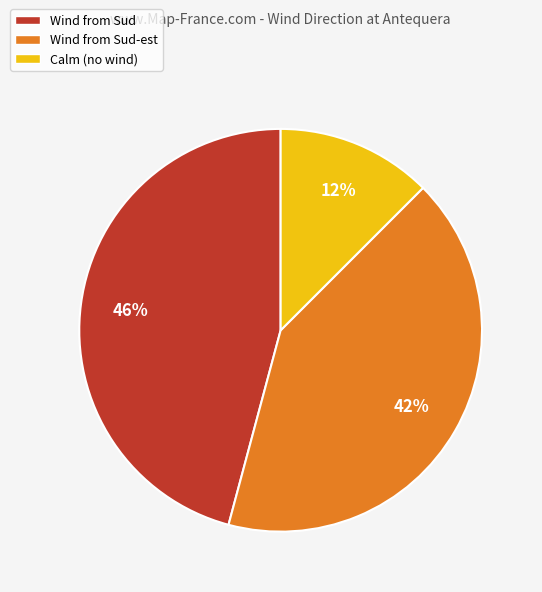

Is it true that Wind from Sud is 55% of the pie?

False